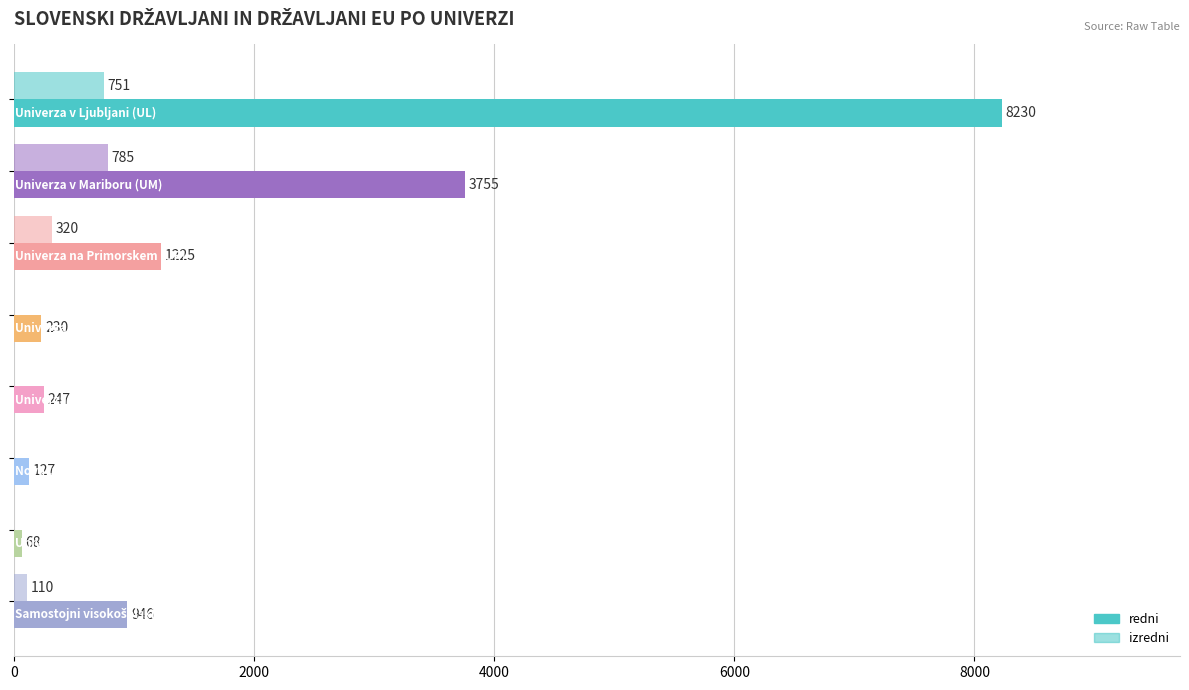

How many distinct data groups are displayed?

2